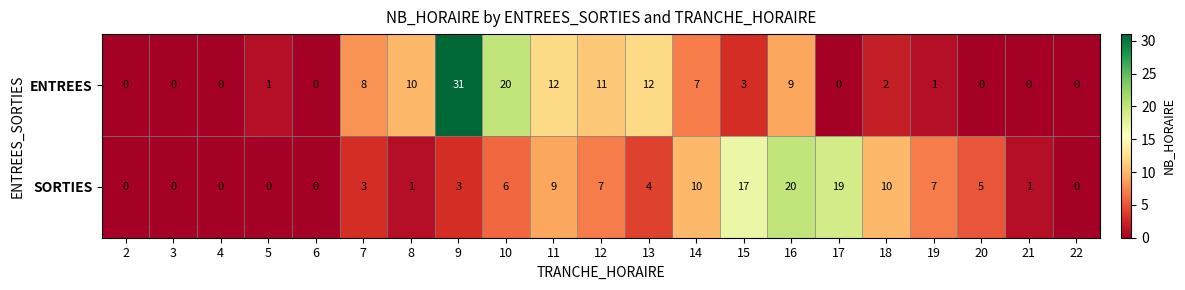

At which category is the sum across all series the highest?

9